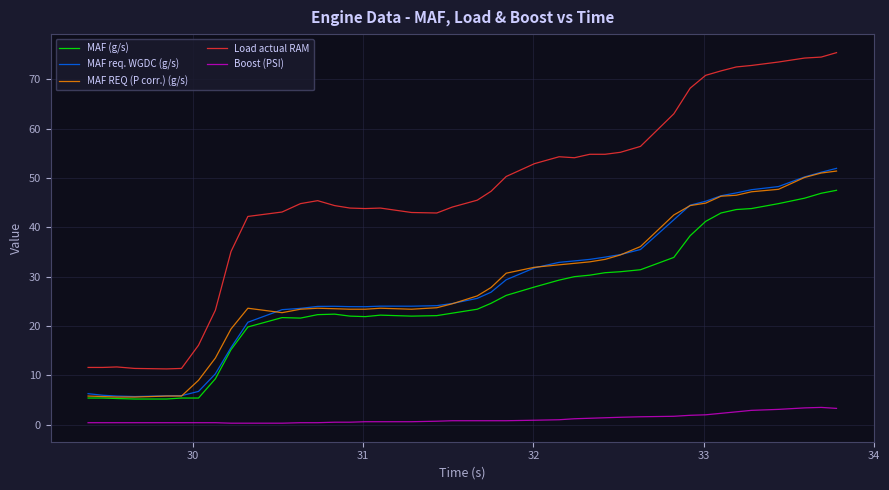

True or false: MAF REQ (P corr.) (g/s) and Boost (PSI) cross at least once.

False